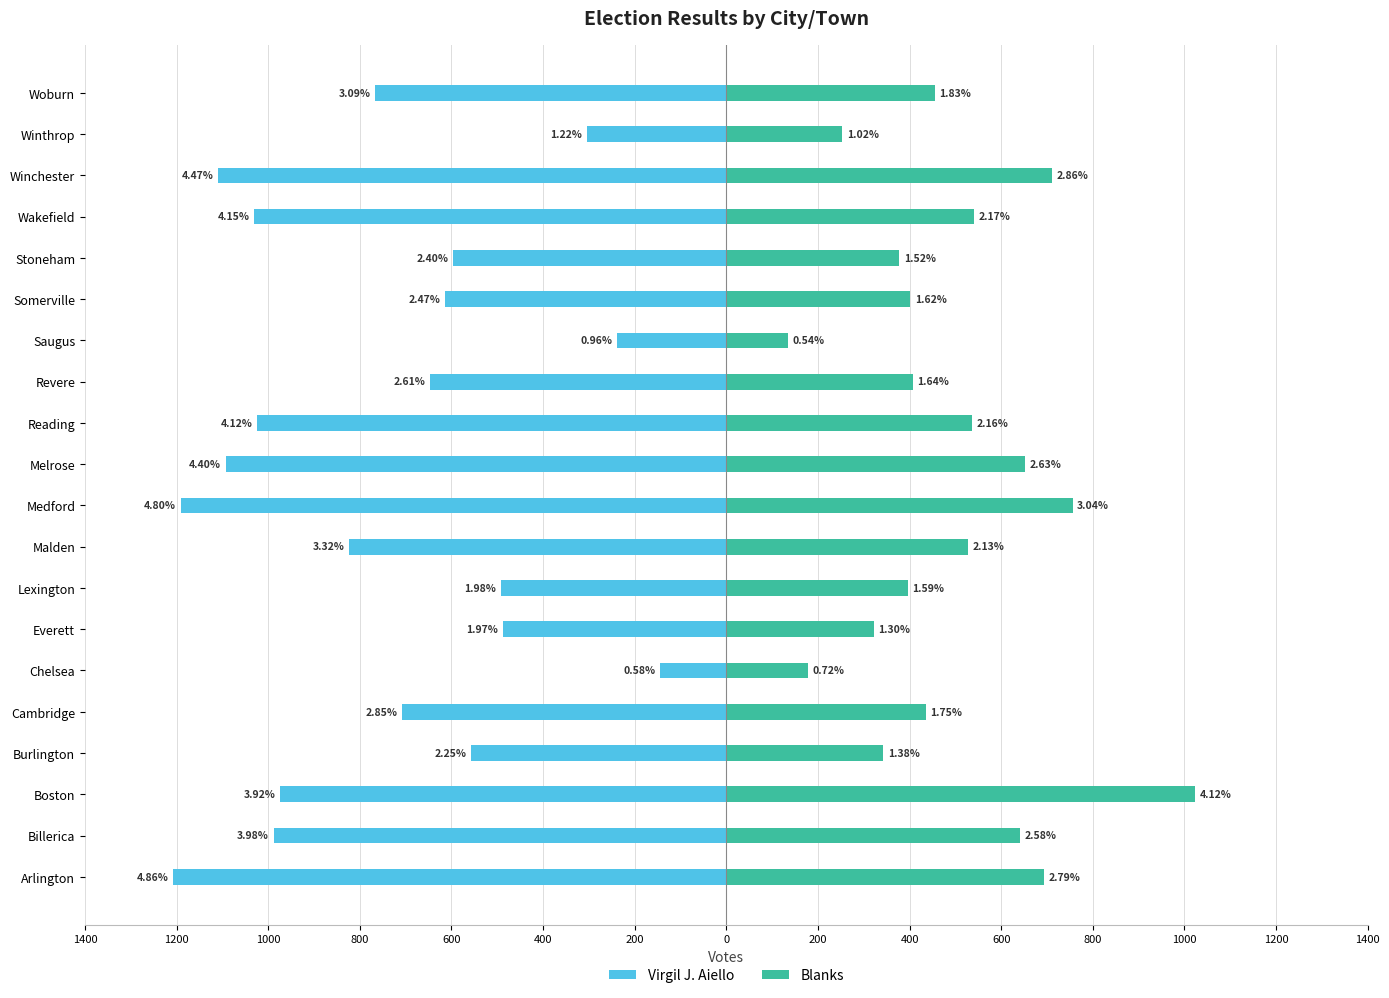

True or false: Blanks has a value of 253 at Winthrop.

True